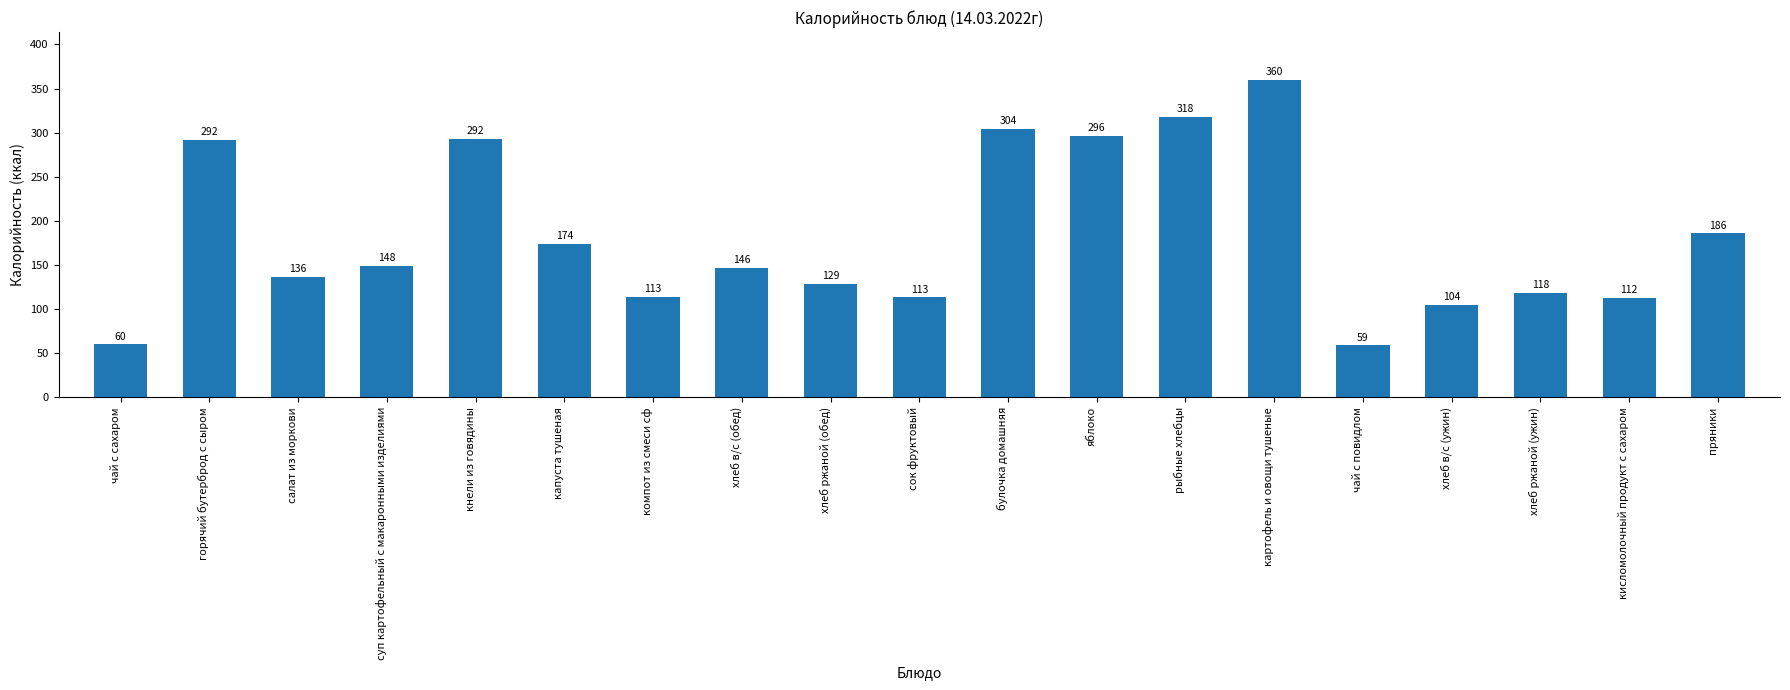

What is the sum of the values at булочка домашняя and хлеб ржаной (обед)?

433.3